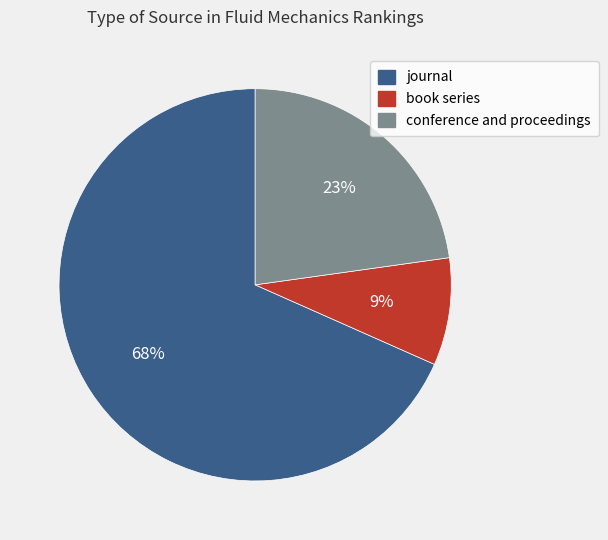

To the nearest percent, what is the average slice percentage?

33%